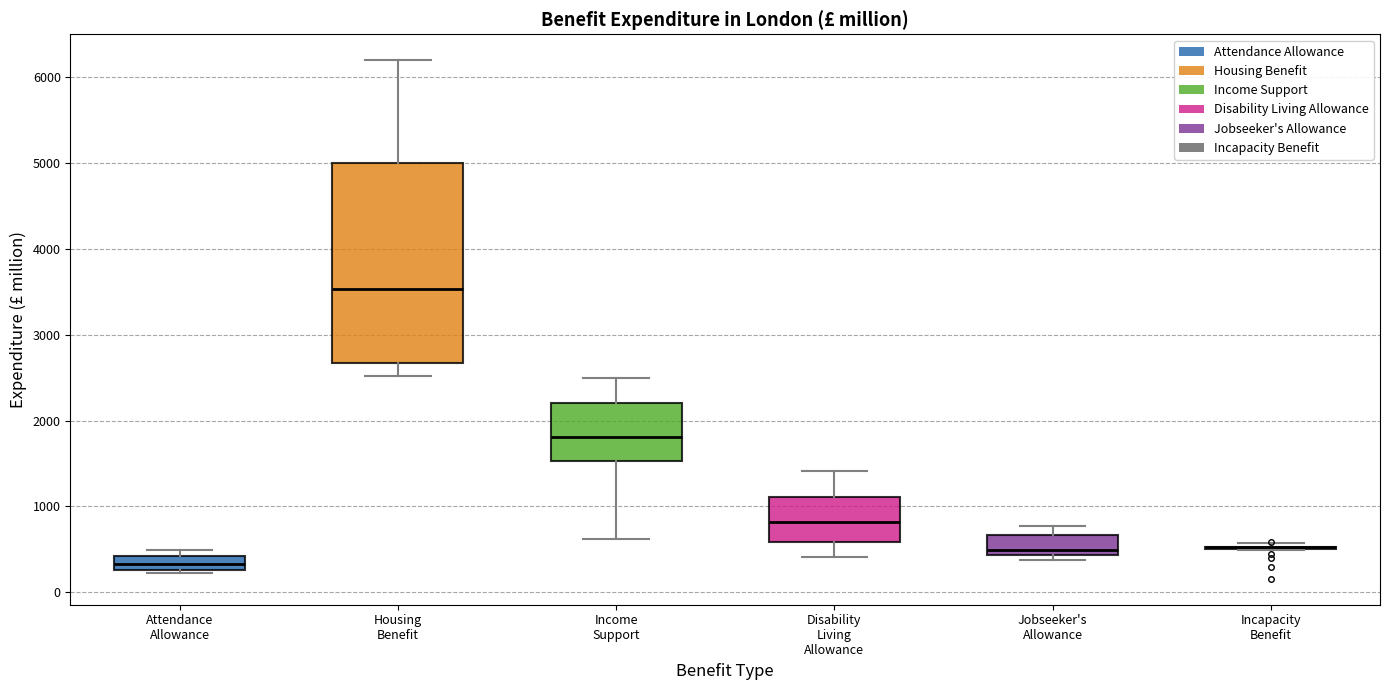

Reading left to right, read every box against the y-axis: the position of its median line, the range the box covers, and the ends of its whiskers. The values are not printed on the chart, so give them approximately, as read against the axis.

Attendance Allowance: median 300 (inside the box), box 300 to 400, whiskers 200 to 500
Housing Benefit: median 3500, box 2700 to 5000, whiskers 2500 to 6200
Income Support: median 1800, box 1500 to 2200, whiskers 600 to 2500
Disability Living Allowance: median 800, box 600 to 1100, whiskers 400 to 1400
Jobseeker's Allowance: median 500, box 400 to 700, whiskers 400 (just below the box's lower edge) to 800
Incapacity Benefit: box collapsed to a line at 500, whiskers 500 to 600